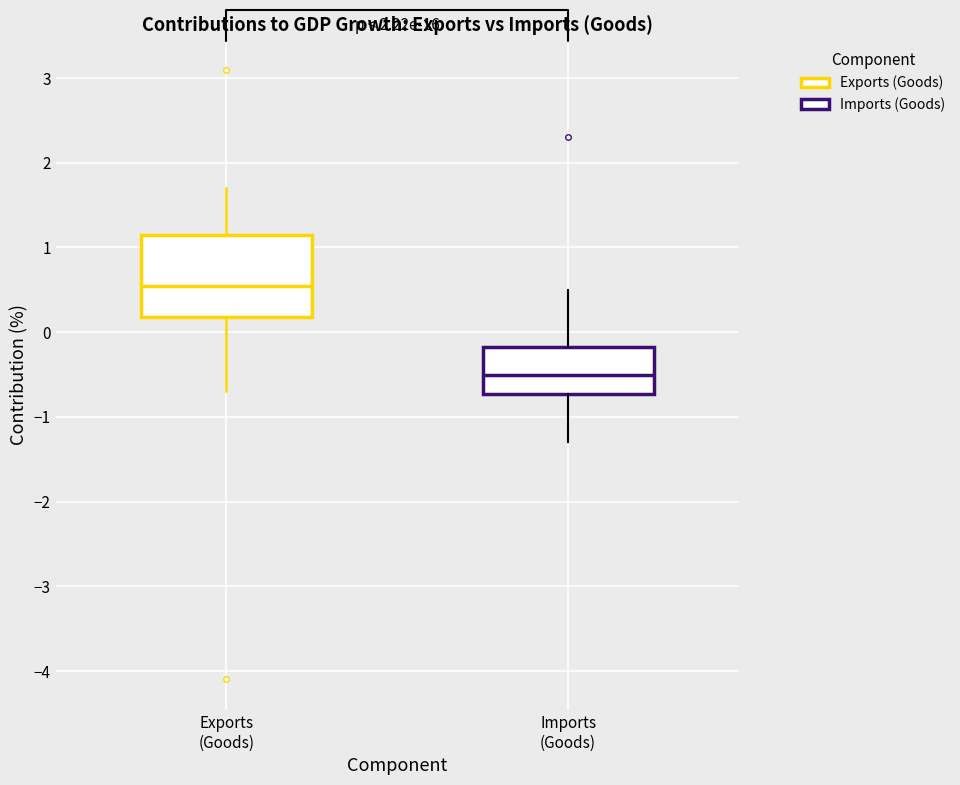

Which box's median line is the highest?

Exports (Goods)